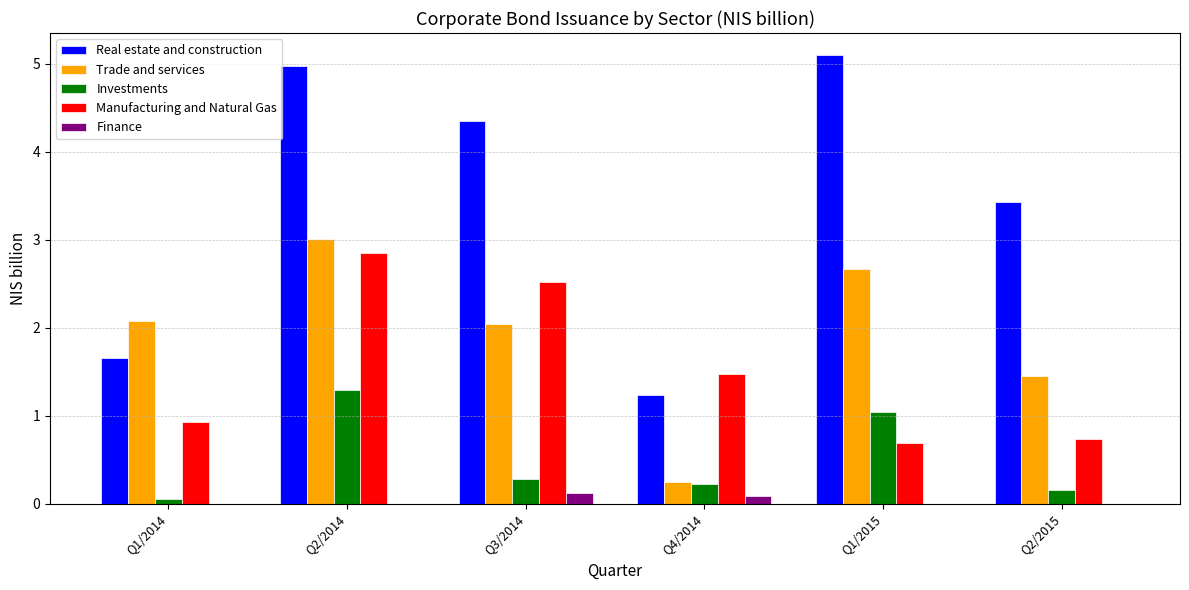

Which series changed the most between Q1/2014 and Q4/2014?

Trade and services